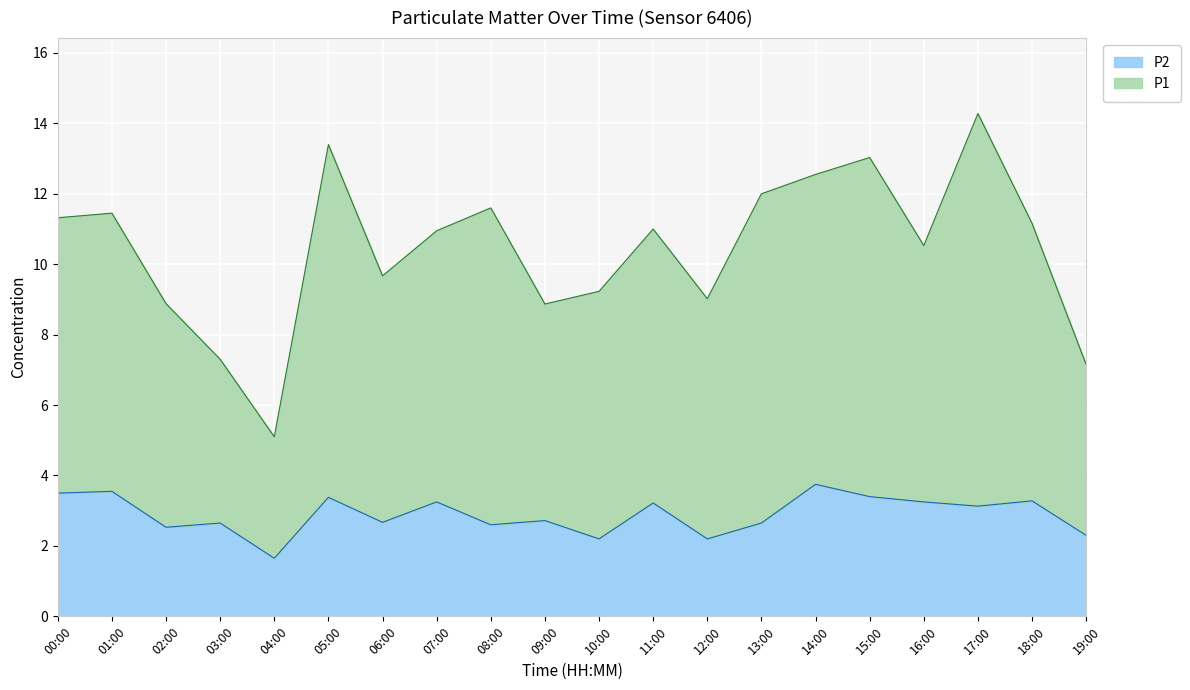

How many data points in P1 are above 11?

9